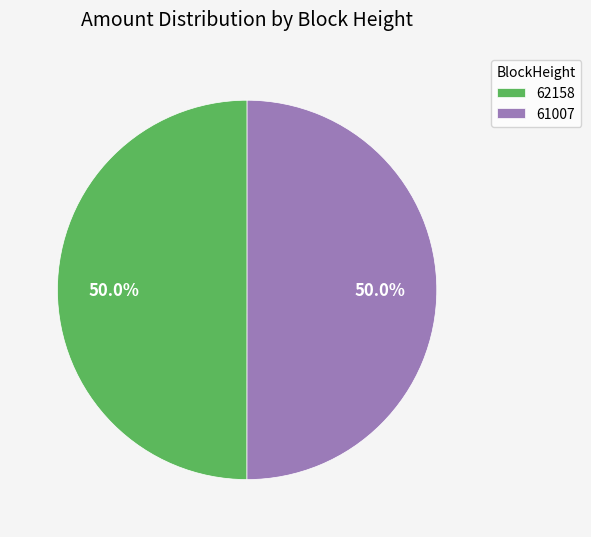

Which has a higher value, 61007 or 62158?

62158